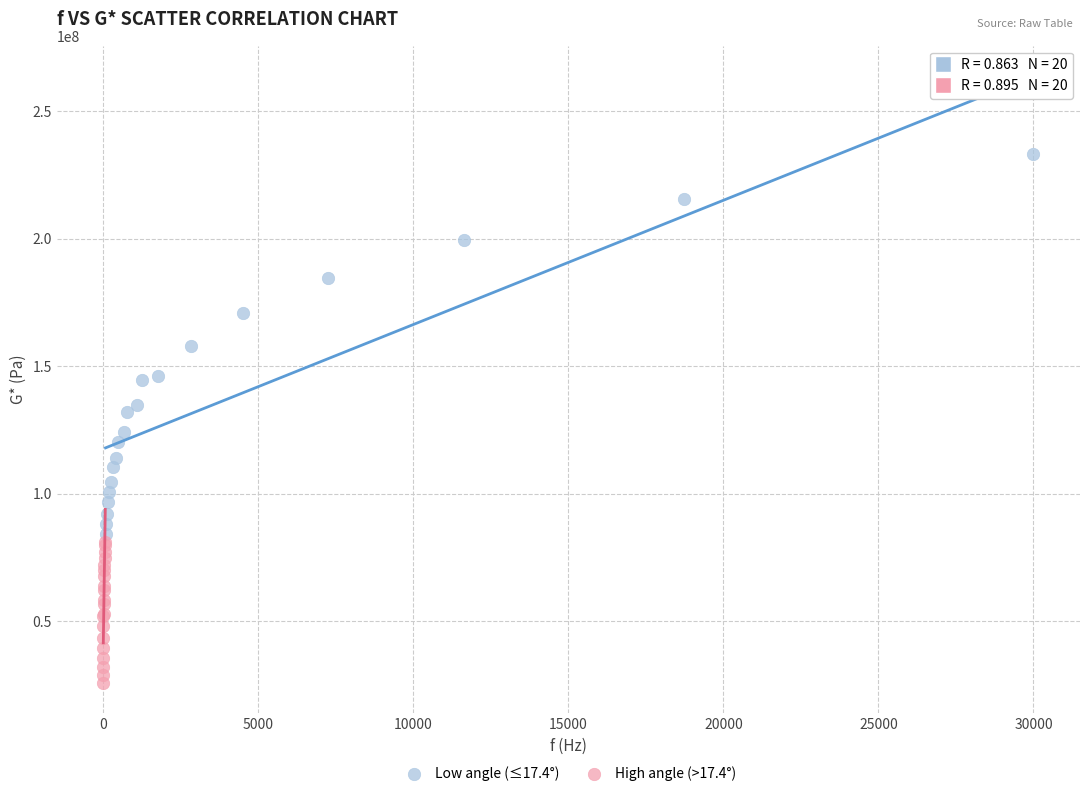

Which series contains the highest Y value?

Low angle (≤17.4°)